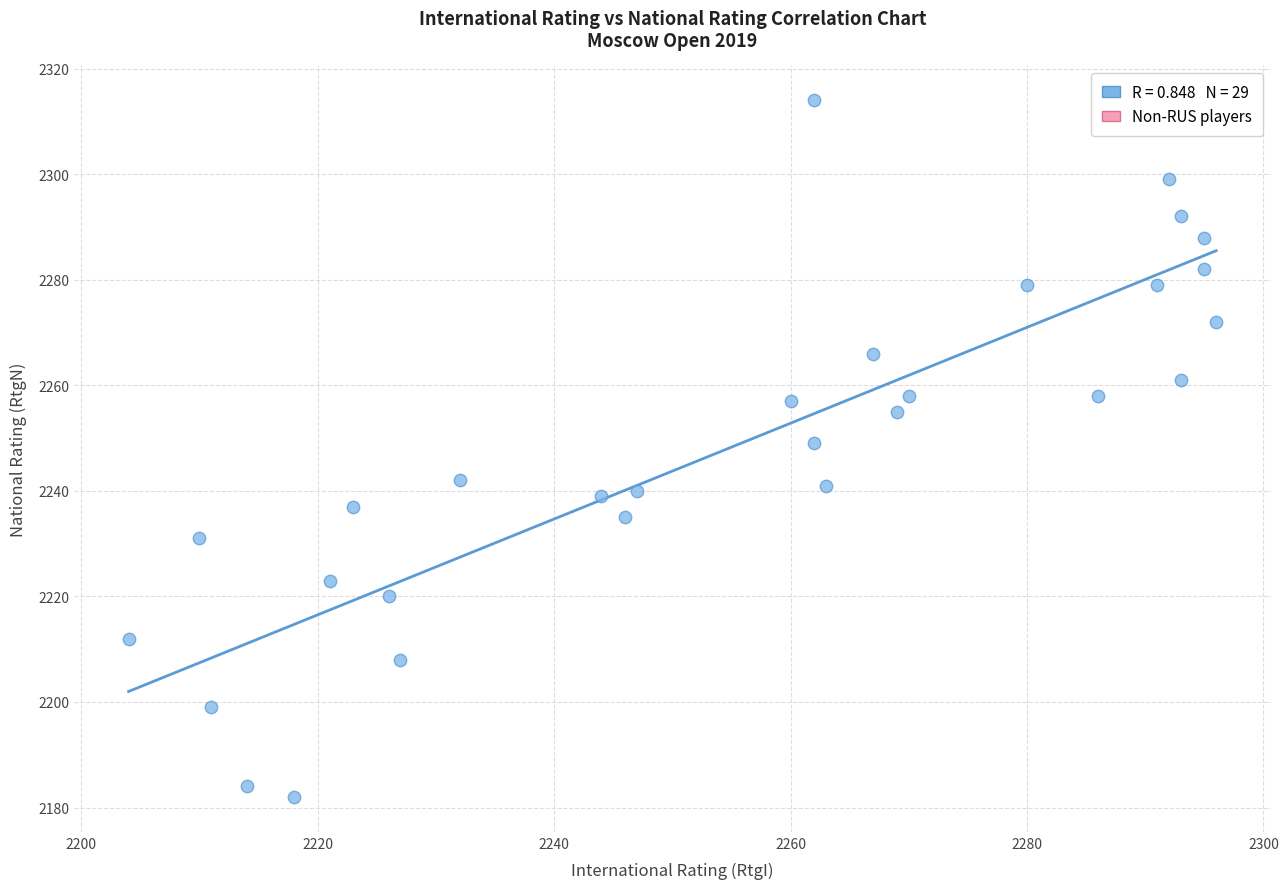

What is the range of X values (max minus min)?

92